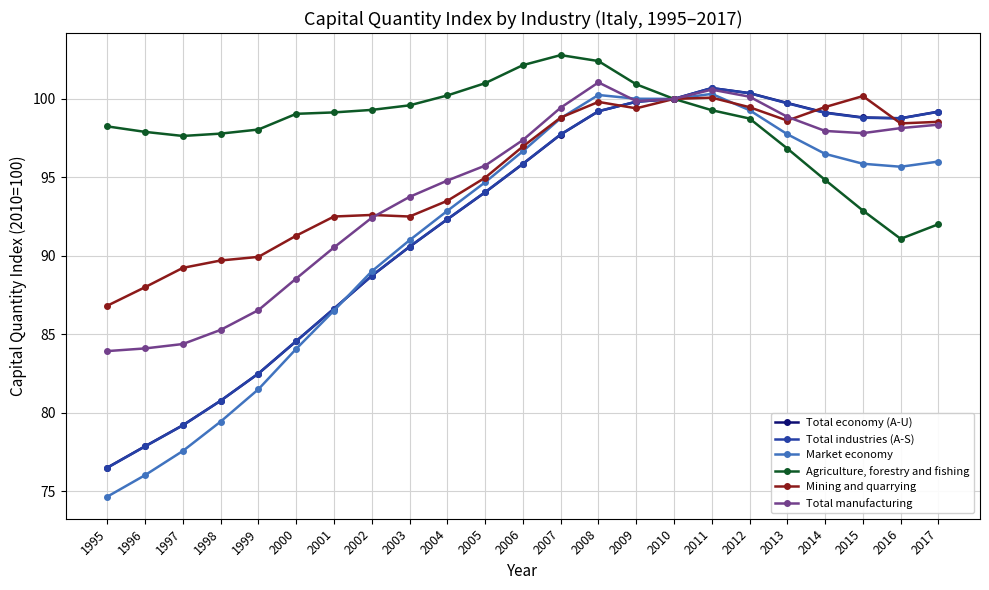

True or false: Mining and quarrying and Total economy (A-U) cross at least once.

True